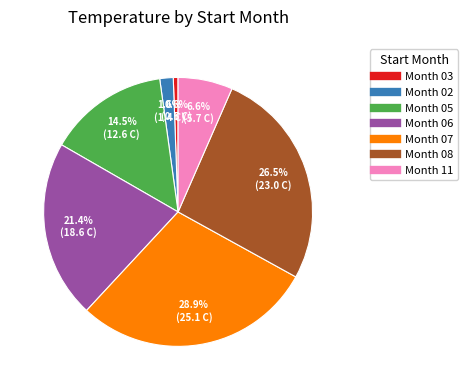

Is there a majority slice in this chart?

No